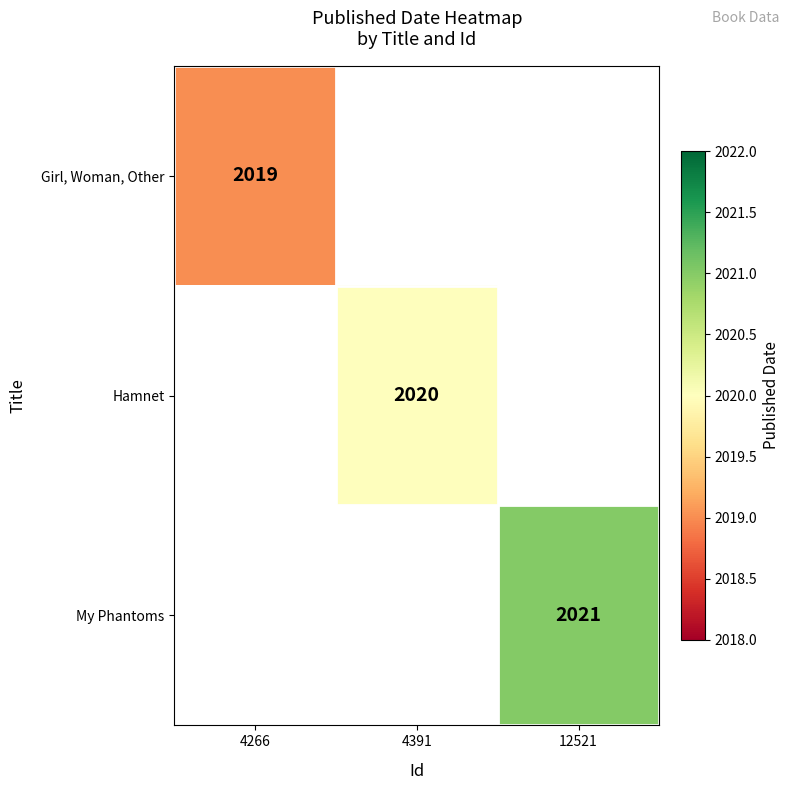

What is the minimum value shown in the chart?

2019.0